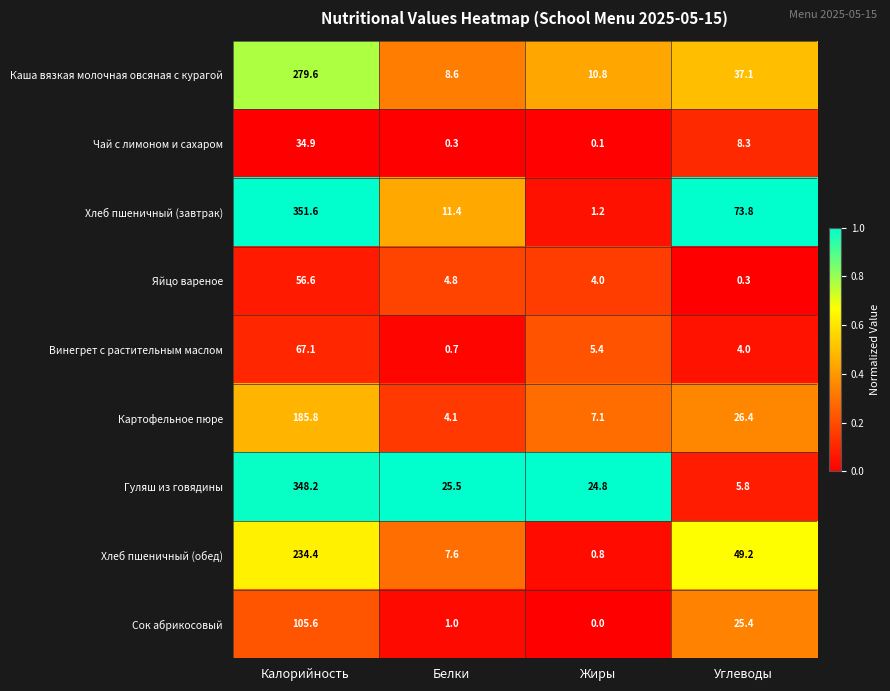

At Белки, list the series in order from largest to smallest.

Гуляш из говядины, Хлеб пшеничный (завтрак), Каша вязкая молочная овсяная с курагой, Хлеб пшеничный (обед), Яйцо вареное, Картофельное пюре, Сок абрикосовый, Винегрет с растительным маслом, Чай с лимоном и сахаром